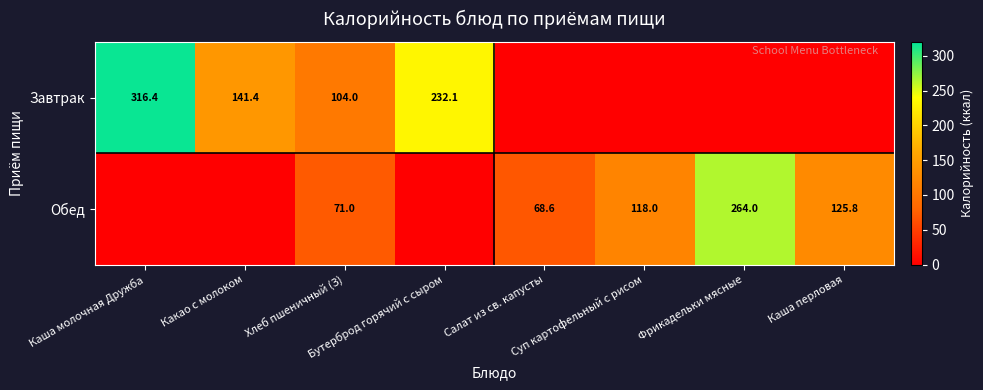

How many positive values does the Обед series have?

5